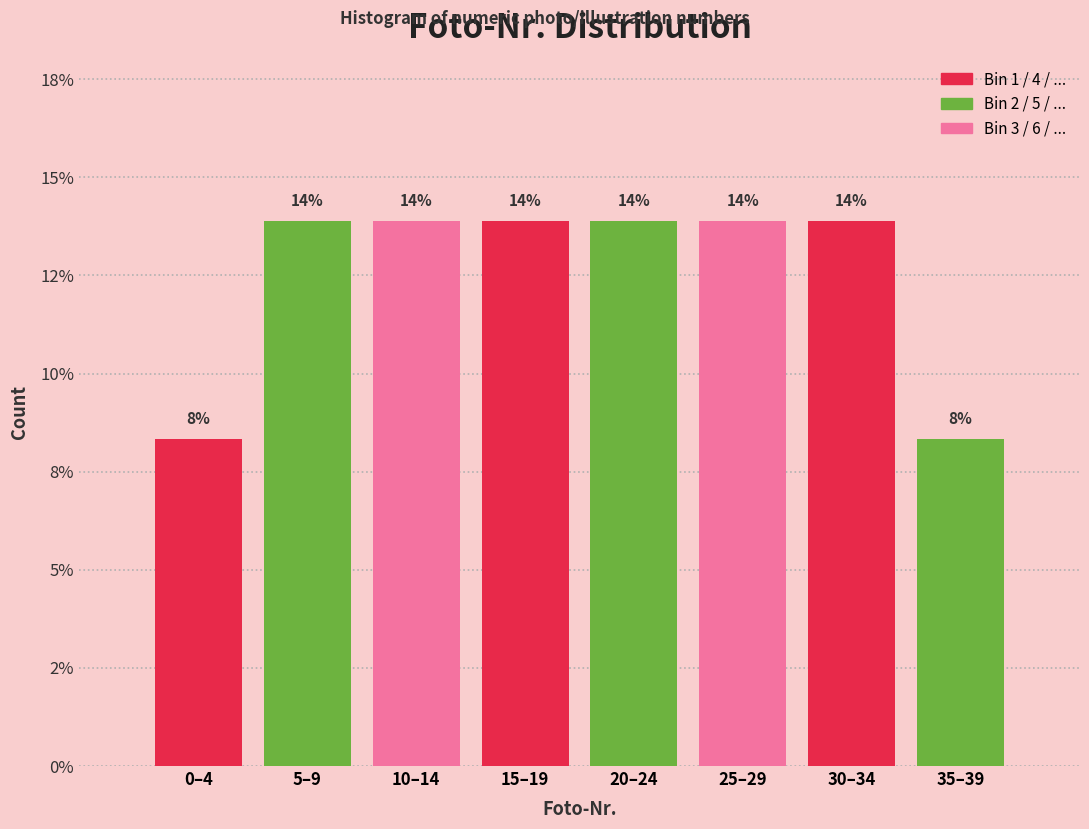

Does the chart contain any negative values?

No